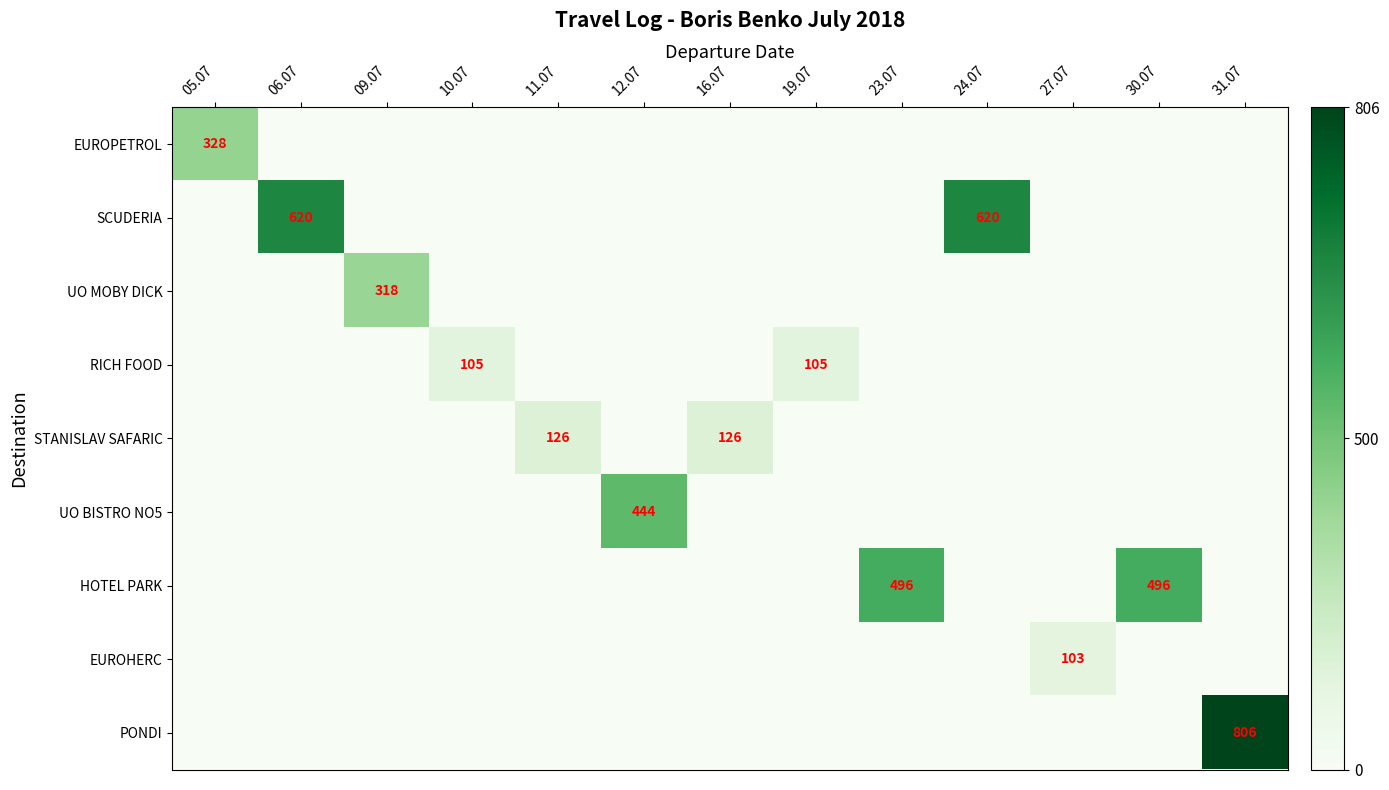

True or false: STANISLAV SAFARIC has a value of 126 at 16.07.

True